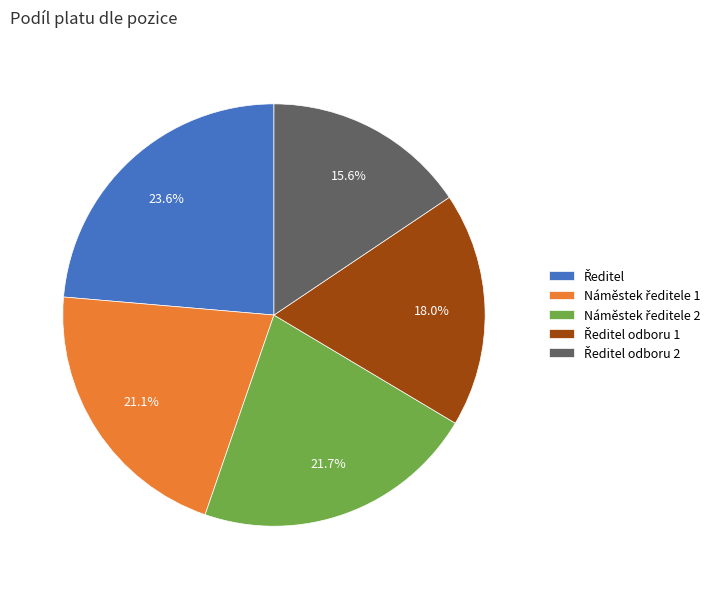

Is there a majority slice in this chart?

No